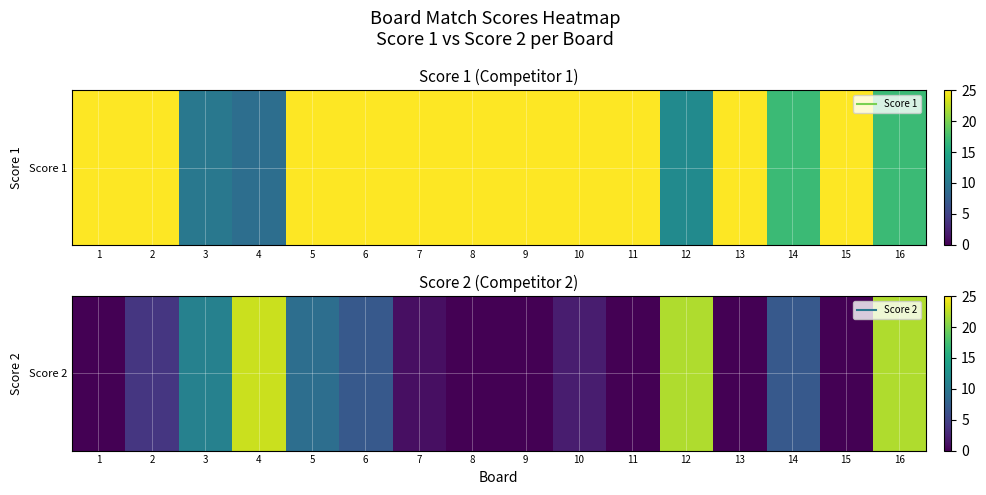

True or false: the data shows 4 at 2.

True